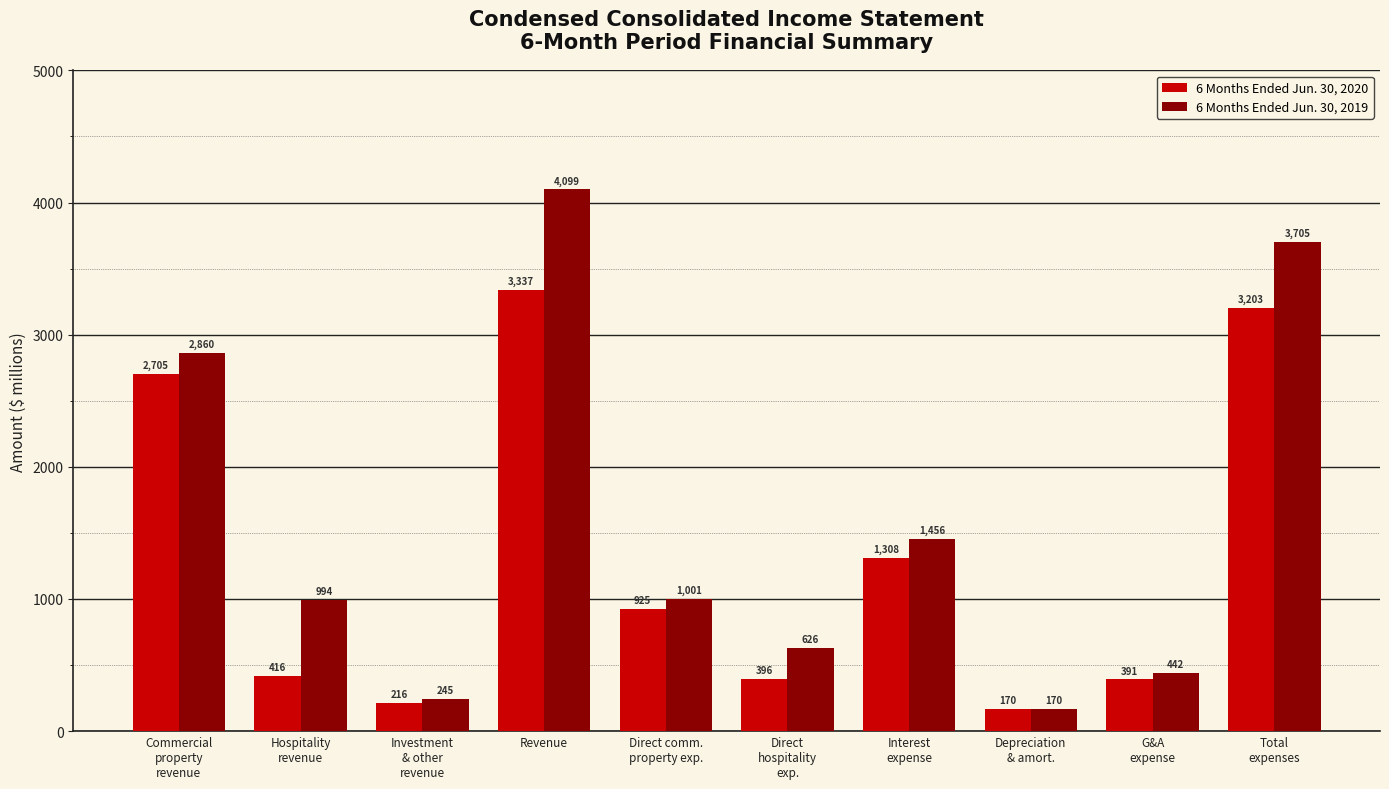

Reading left to right, what are all the values shown in this chart?

6 Months Ended Jun. 30, 2020: 2705	416	216	3337	925	396	1308	170	391	3203
6 Months Ended Jun. 30, 2019: 2860	994	245	4099	1001	626	1456	170	442	3705